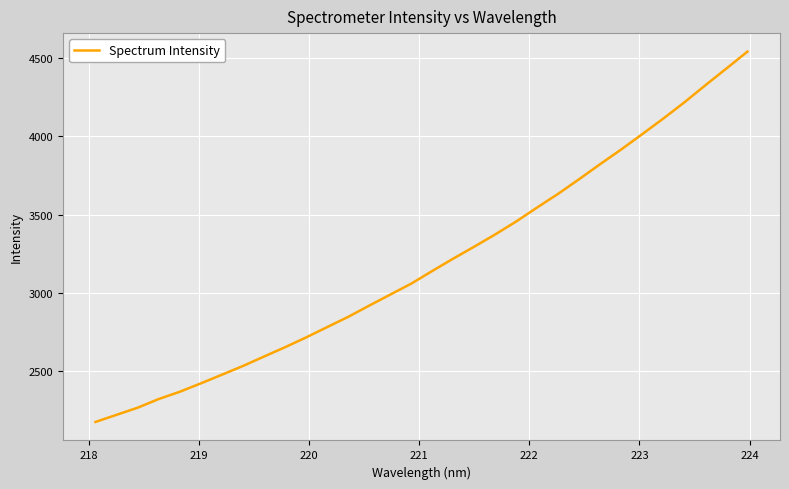

What is the greatest value displayed?

4543.3